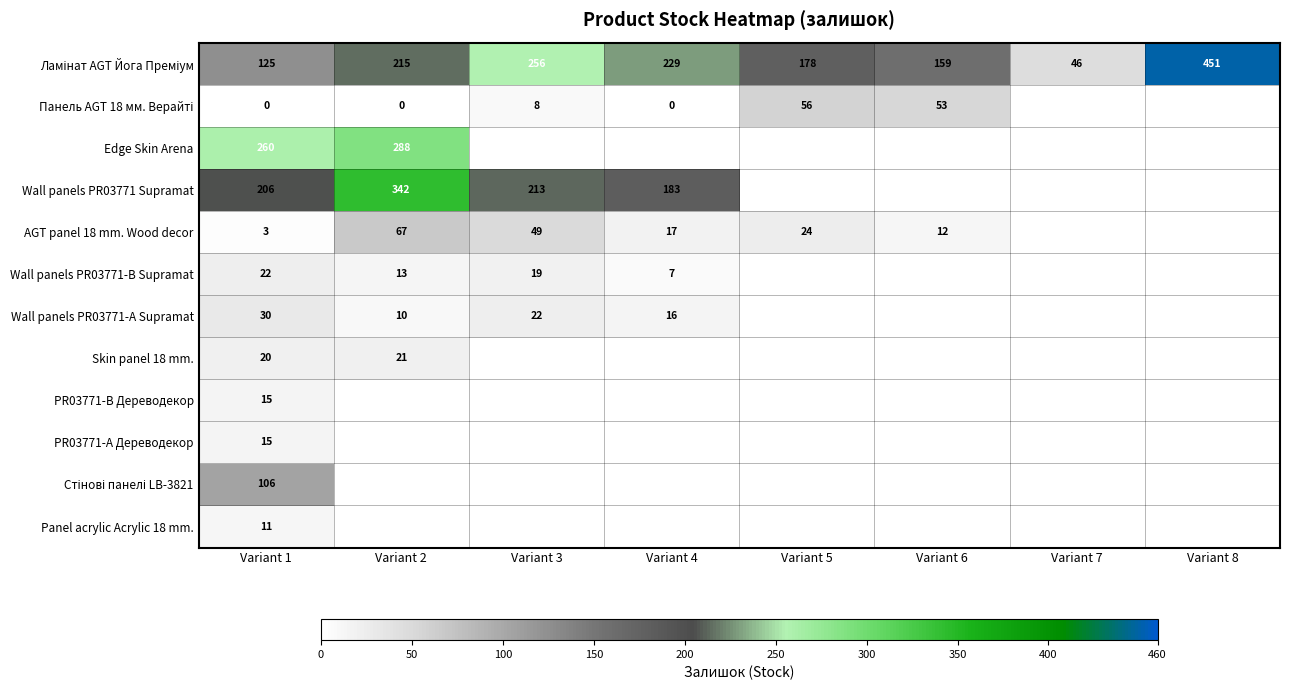

The value of Wall panels PR03771-B Supramat at Variant 4 is 11. True or false?

False